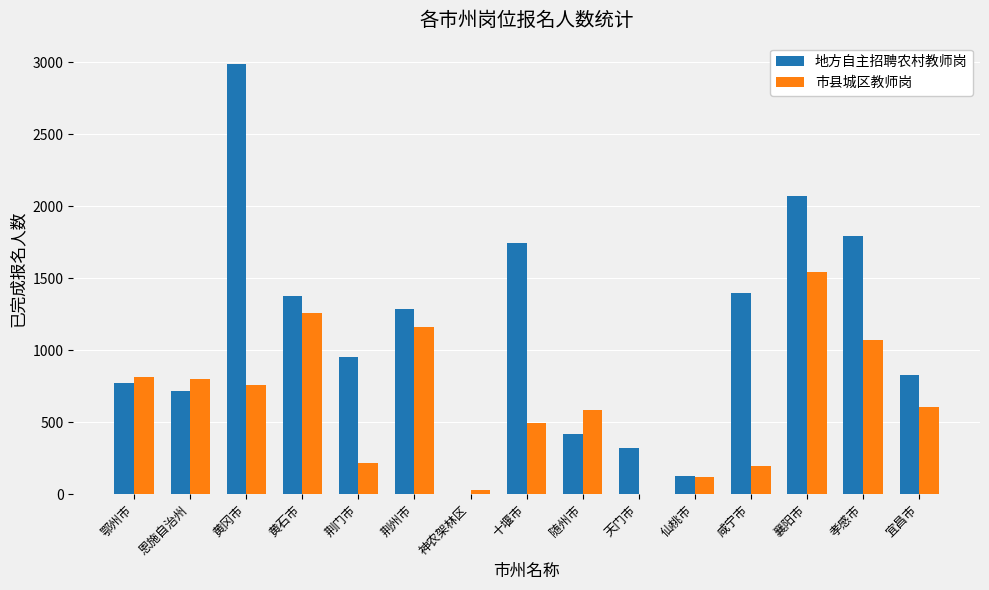

At which label is 地方自主招聘农村教师岗 closest to 1495?

咸宁市